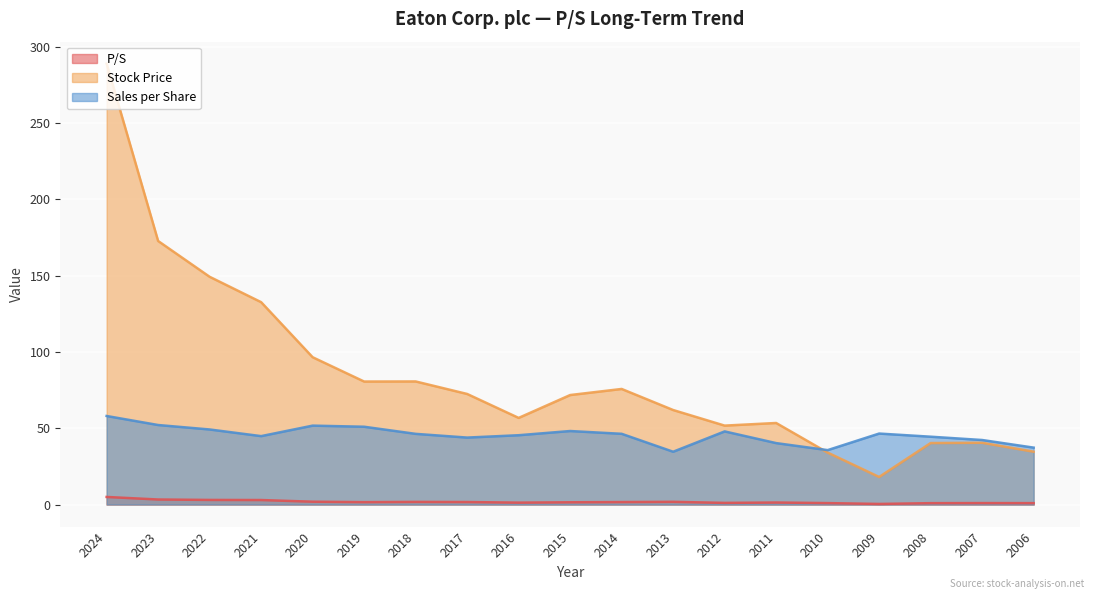

At how many categories does at least one series exceed 247?

1